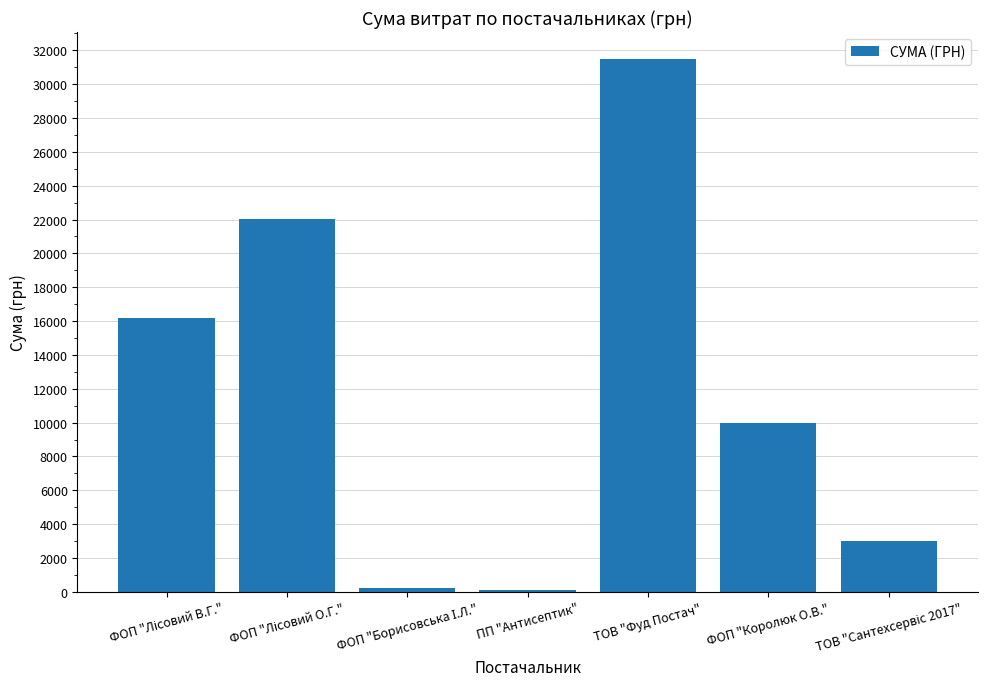

What is the greatest value displayed?

31506.5